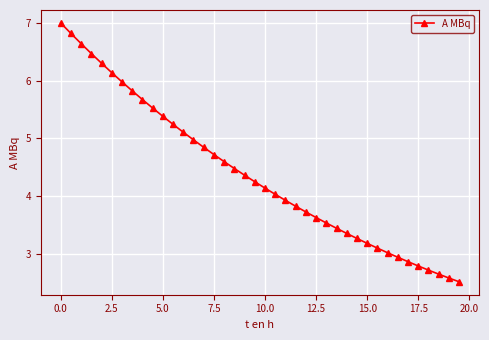

What is the difference between the maximum and minimum values?

4.5